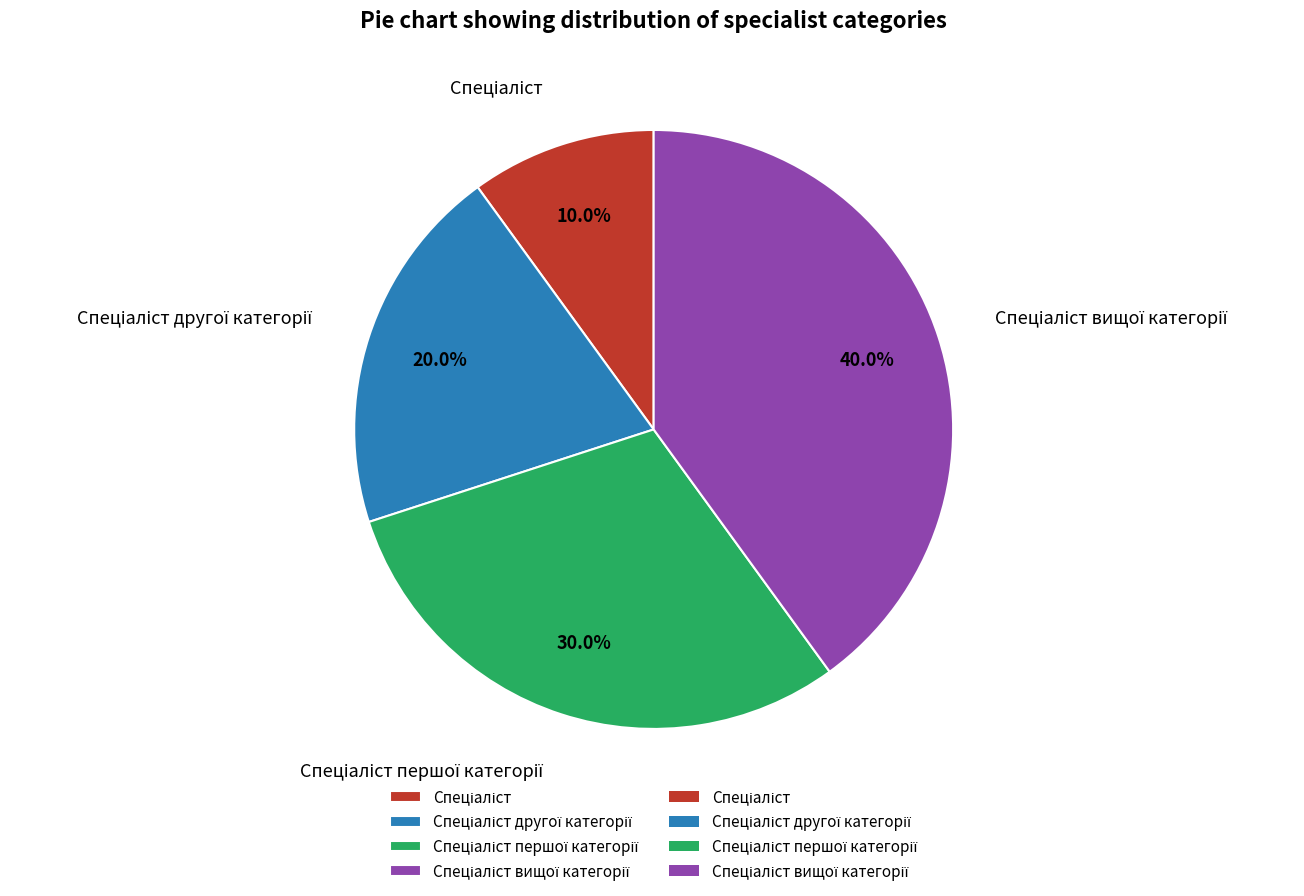

Is there any slice that represents more than half of the pie?

No